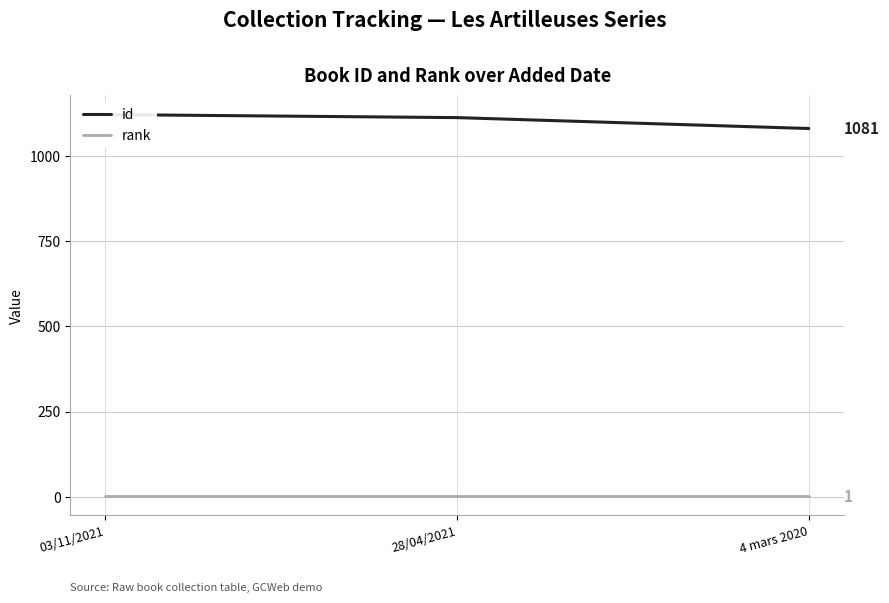

Which label corresponds to the largest value in the chart?

03/11/2021